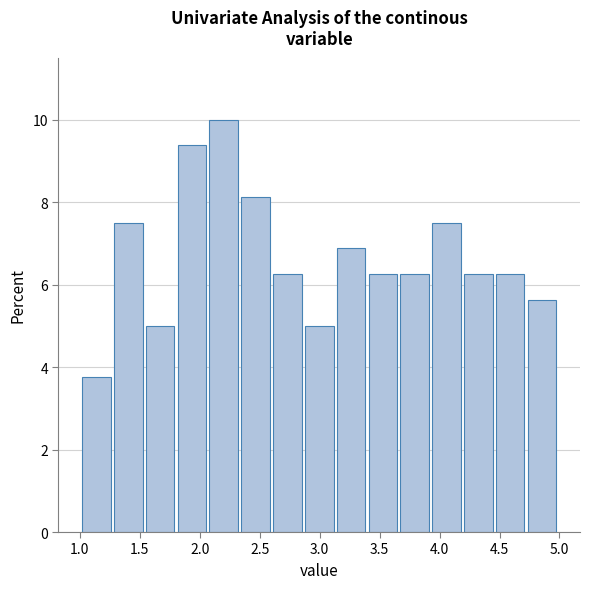

Reading left to right, transcribe this chart: for each bar, give the range it covers on the x-axis and its height. Neither the bar edges nor the heights are printed on the chart, so give them approximately, as read against the axes.

1.00 to 1.30: 3.8
1.30 to 1.55: 7.6
1.55 to 1.80: 5.0
1.80 to 2.10: 9.4
2.10 to 2.35: 10.0
2.35 to 2.60: 8.2
2.60 to 2.90: 6.2
2.90 to 3.15: 5.0
3.15 to 3.40: 6.8
3.40 to 3.65: 6.2
3.65 to 3.95: 6.2
3.95 to 4.20: 7.6
4.20 to 4.45: 6.2
4.45 to 4.75: 6.2
4.75 to 5.00: 5.6